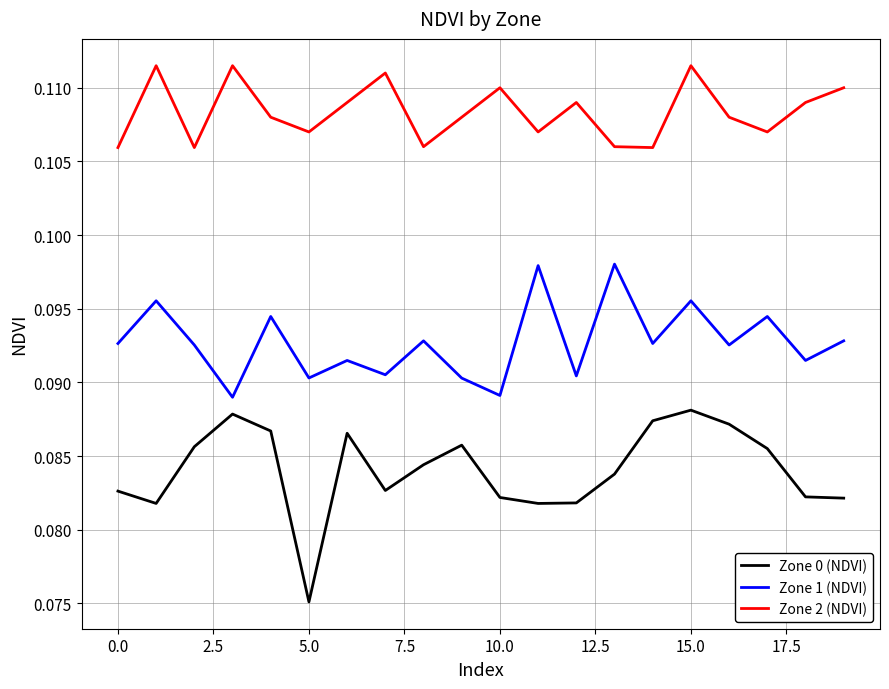

Which series has the widest spread of values?

Zone 0 (NDVI)